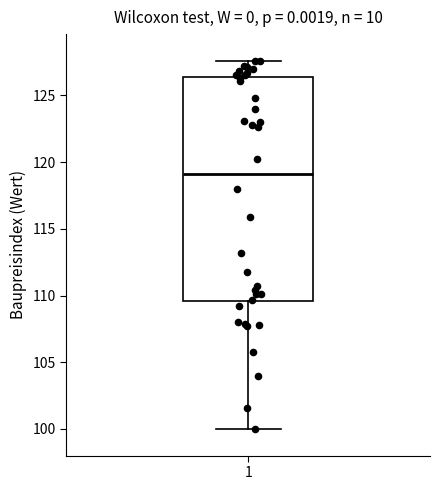

Where is the upper edge of the box at x = 1 on the y-axis? The values are not printed on the chart, so give them approximately, as read against the axis.

126.5